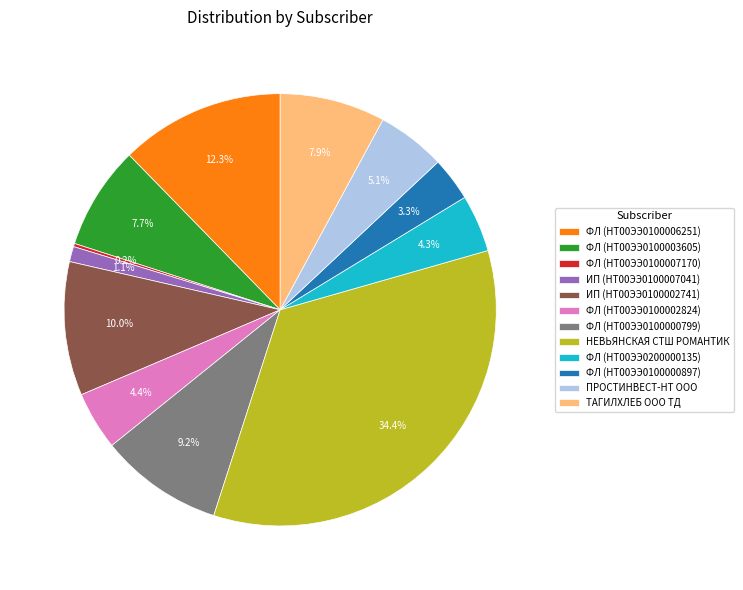

Does ФЛ (НТ00ЭЭ0200000135) represent more than half of the total?

No